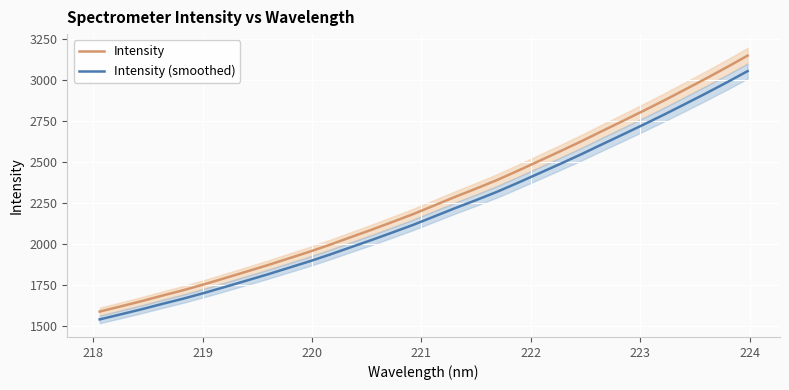

What are all the series names shown in the legend?

Intensity, Intensity (smoothed)